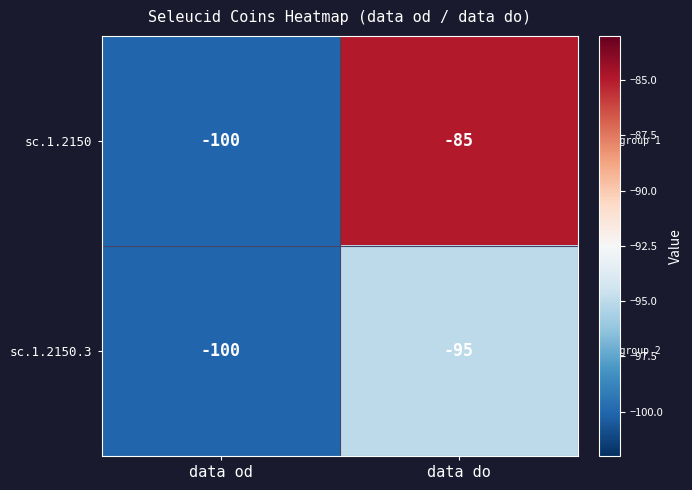

Where is sc.1.2150 nearest to the value -92?

data do